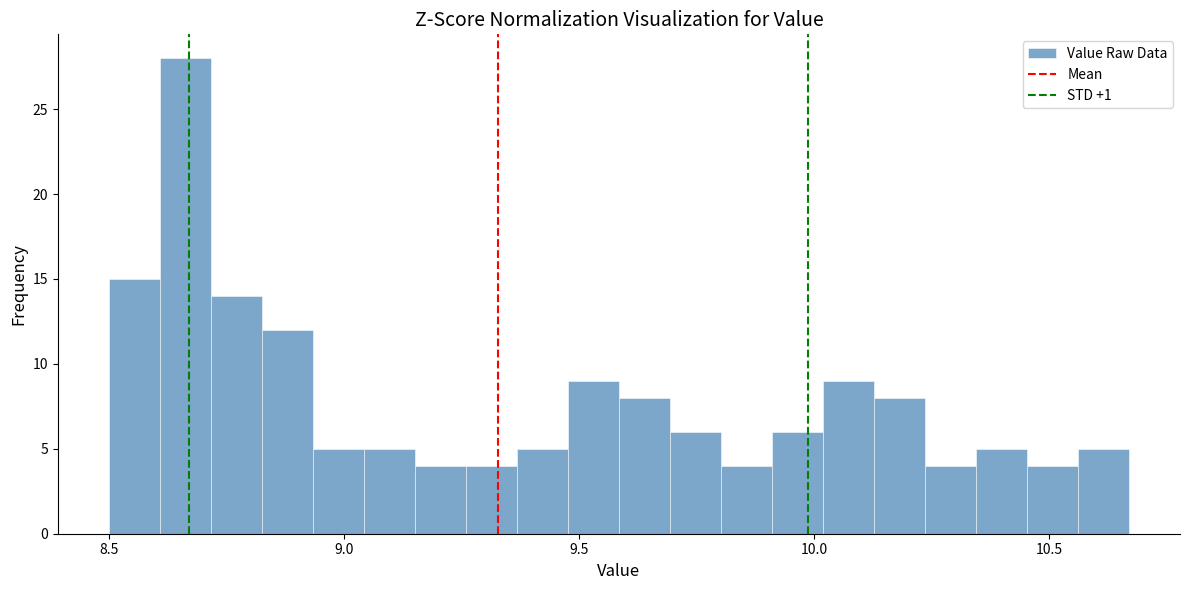

Around what value on the x-axis is the tallest bar? Give the approximate position of its centre, as read against the axis.

8.65